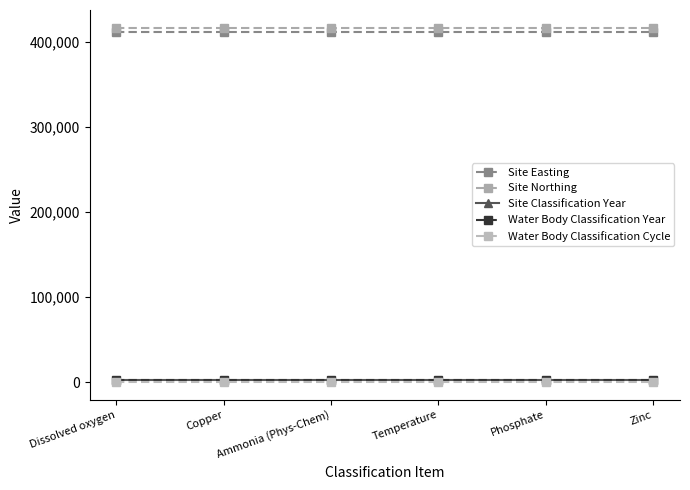

How many lines are shown in the chart?

5